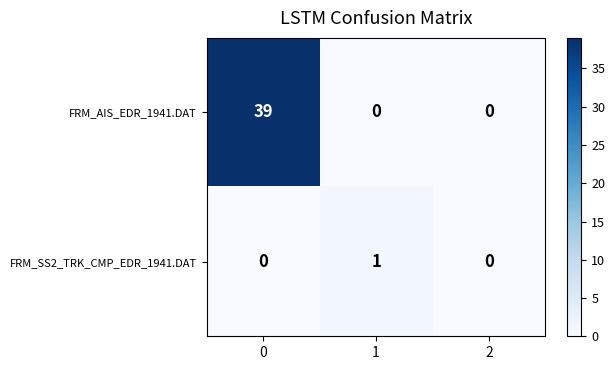

The value of FRM_AIS_EDR_1941.DAT at 0 is 39. True or false?

True